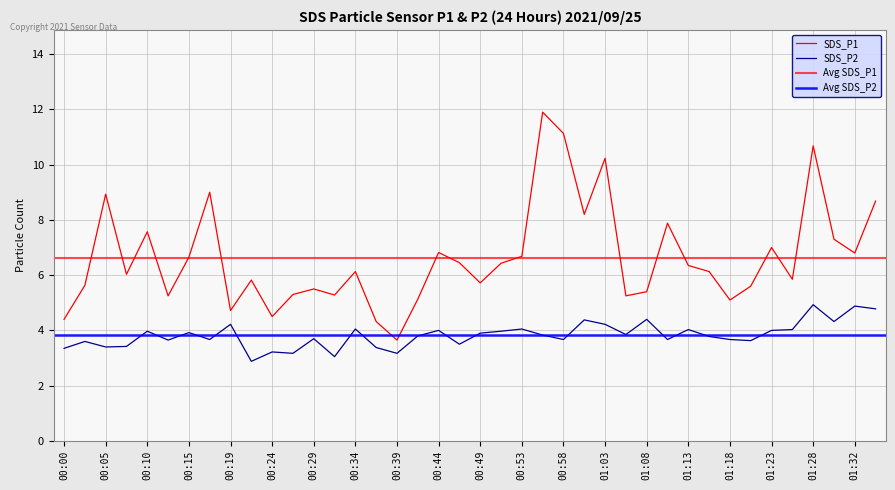

Reading left to right, list all the values displayed in this chart.

SDS_P1: 4.4	5.6	8.9	6.0	7.6	5.2	6.7	9.0	4.7	5.8	4.5	5.3	5.5	5.3	6.1	4.3	3.6	5.1	6.8	6.5	5.7	6.4	6.7	11.9	11.1	8.2	10.2	5.2	5.4	7.9	6.3	6.1	5.1	5.6	7.0	5.8	10.7	7.3	6.8	8.7
SDS_P2: 3.4	3.6	3.4	3.4	4.0	3.6	3.9	3.7	4.2	2.9	3.2	3.2	3.7	3.0	4.0	3.4	3.2	3.8	4.0	3.5	3.9	4.0	4.0	3.8	3.7	4.4	4.2	3.9	4.4	3.7	4.0	3.8	3.7	3.6	4.0	4.0	4.9	4.3	4.9	4.8